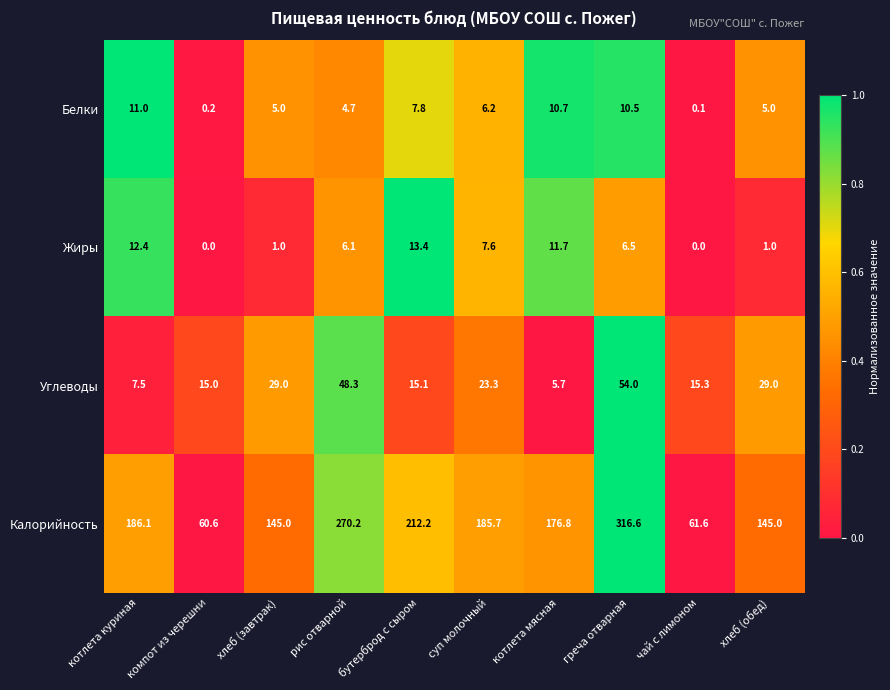

What is the difference between the Жиры values at чай с лимоном and хлеб (обед)?

1.0